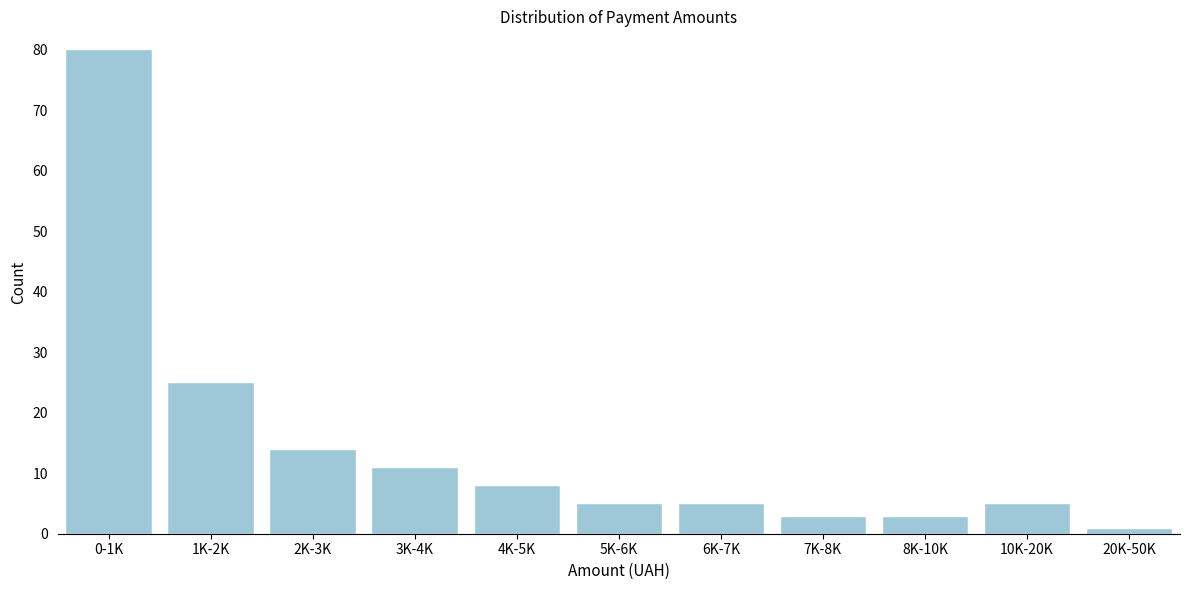

Reading left to right, what are all the values shown in this chart?

0-1K=80	1K-2K=25	2K-3K=14	3K-4K=11	4K-5K=8	5K-6K=5	6K-7K=5	7K-8K=3	8K-10K=3	10K-20K=5	20K-50K=1